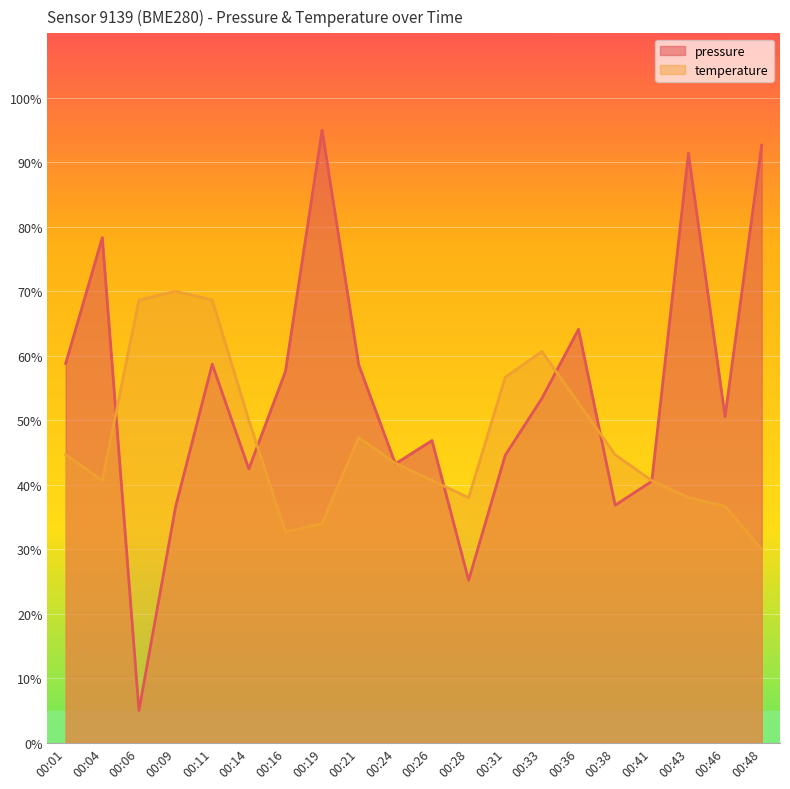

What is the value of the temperature point at the 15th from the left?

52.7